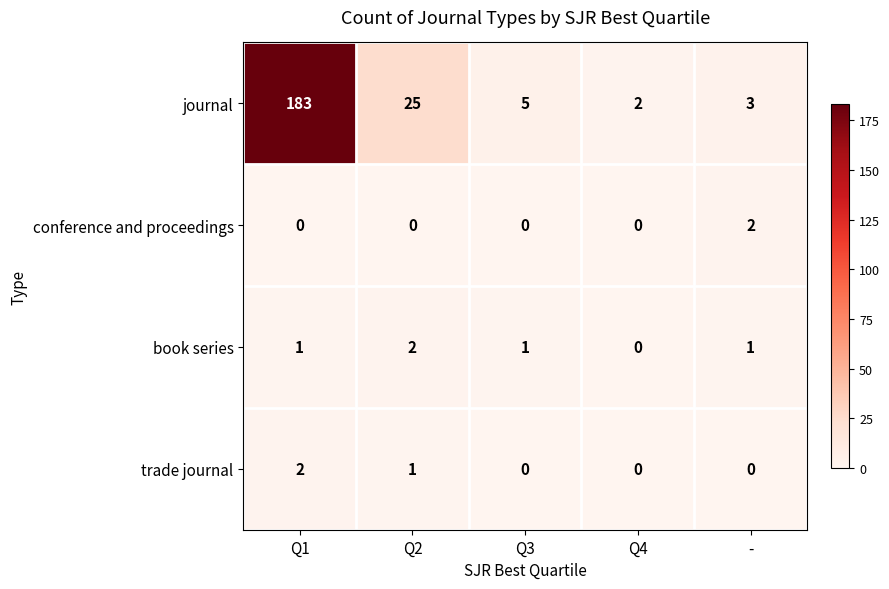

The journal series shows 2 at Q4. True or false?

True